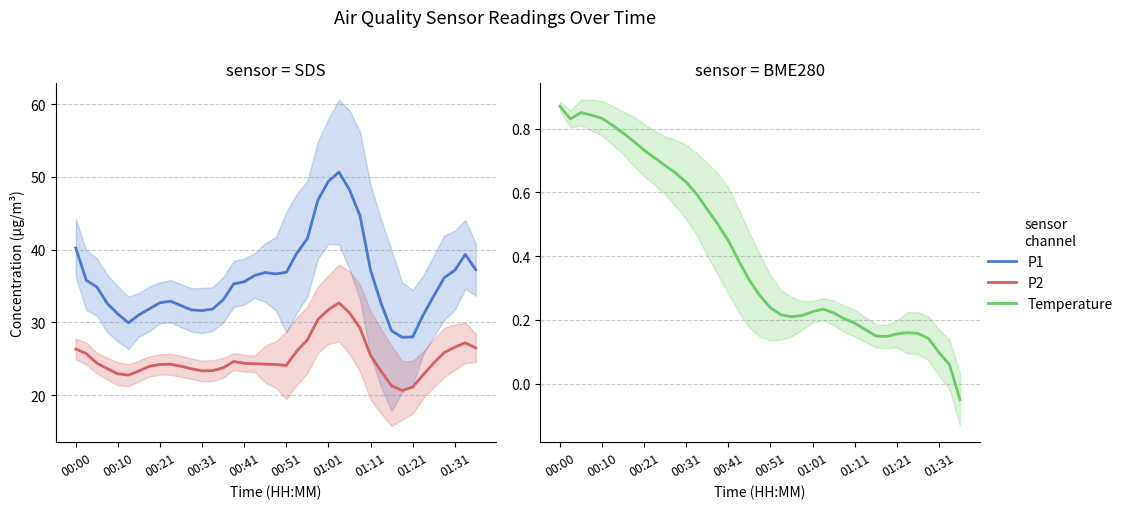

What position from the left is 26?

27